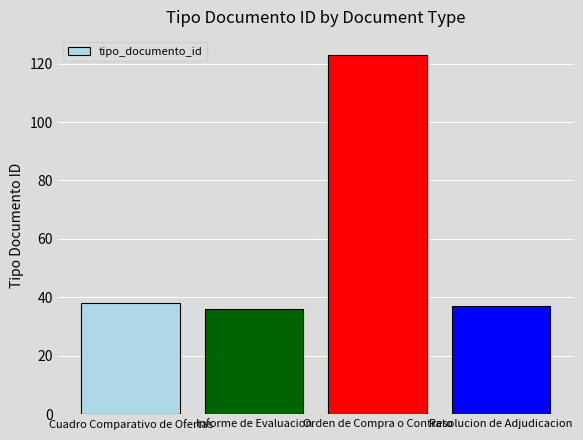

Reading left to right, transcribe all the data shown in this chart.

38	36	123	37